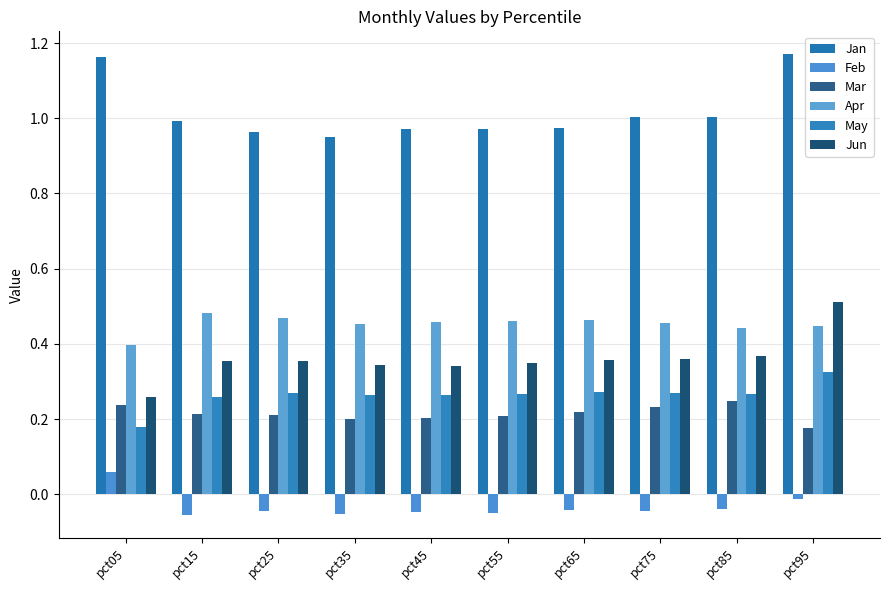

What is the spread (max minus min) of values at pct45?

1.0